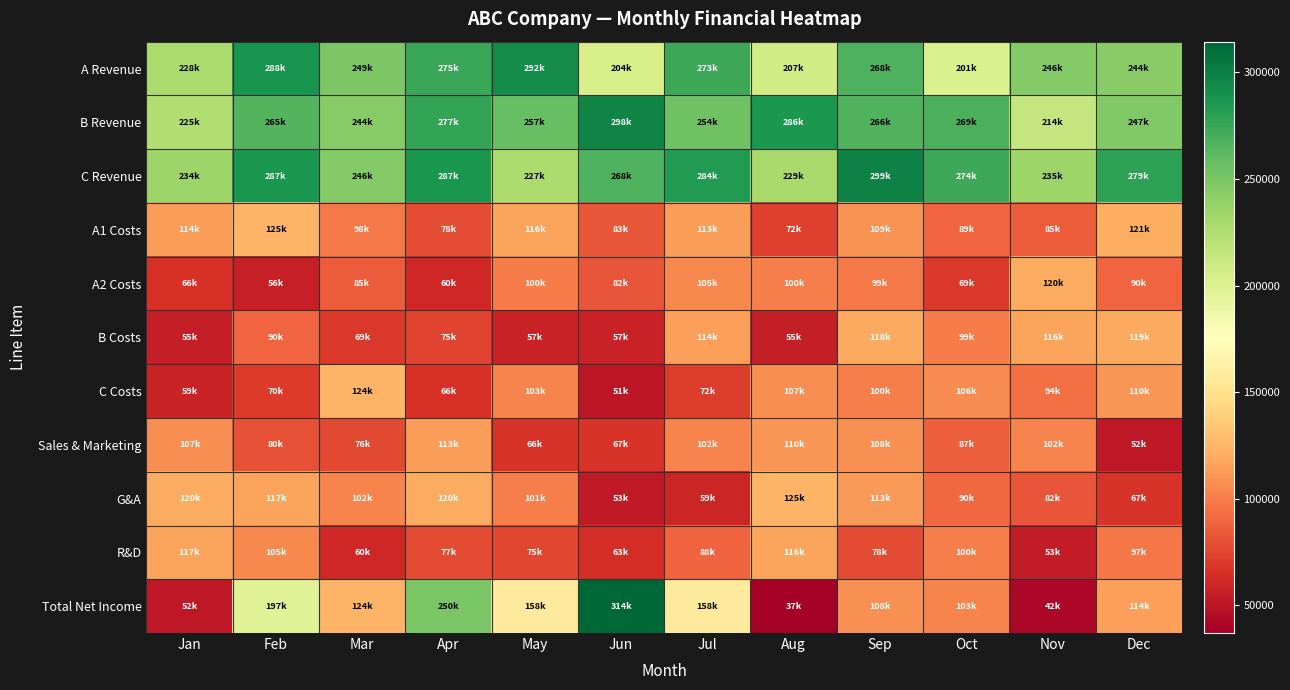

Between Oct and Apr, which is larger?

Apr